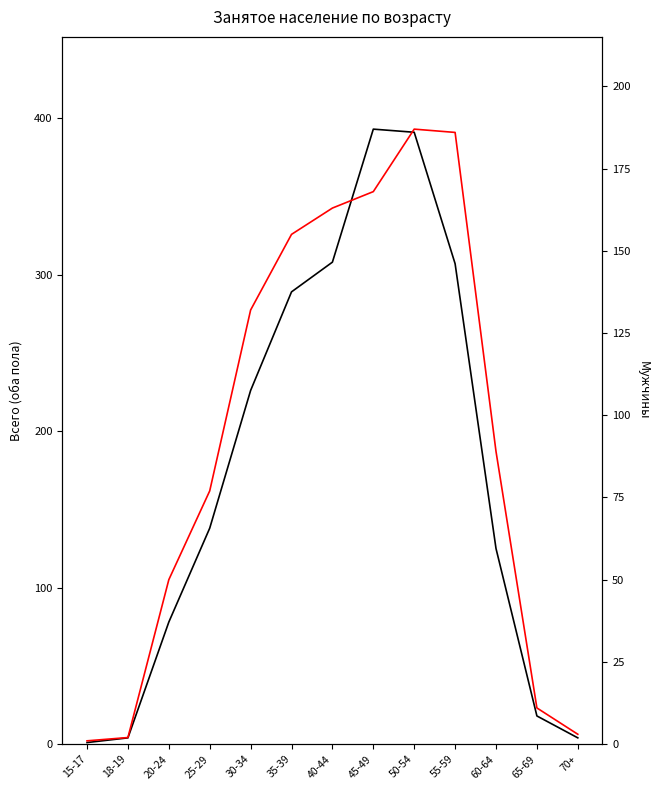

Rank the categories by Всего (оба пола) value from highest to lowest.

45-49, 50-54, 40-44, 55-59, 35-39, 30-34, 25-29, 60-64, 20-24, 65-69, 18-19, 70+, 15-17